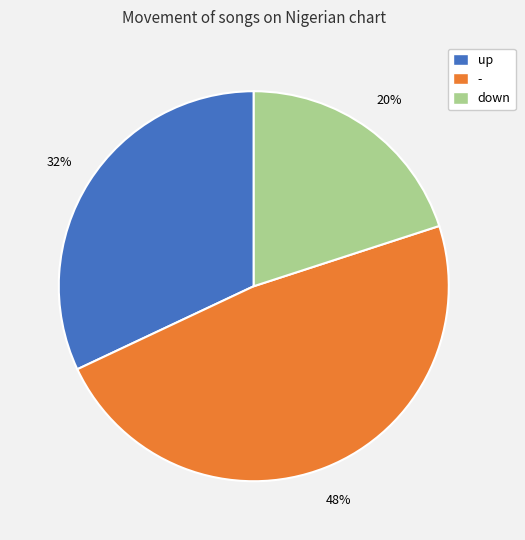

What is the largest slice in the pie chart?

-